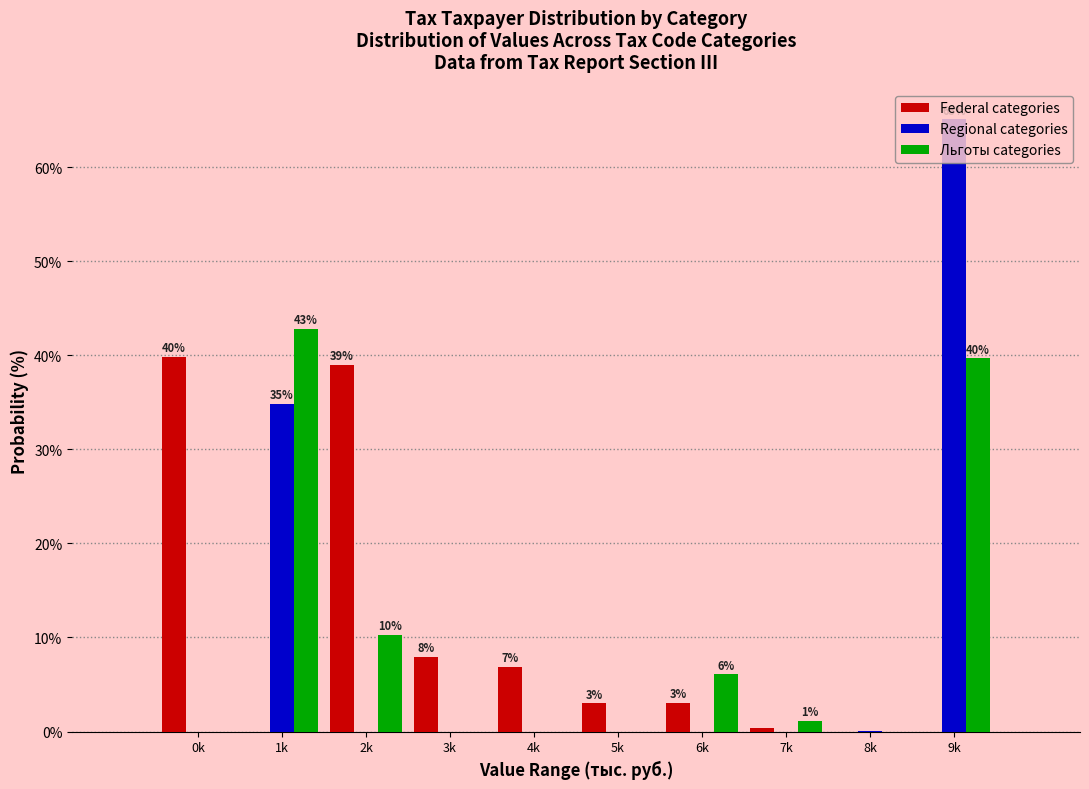

Between 0k and 9k, which series saw the biggest shift?

Regional categories